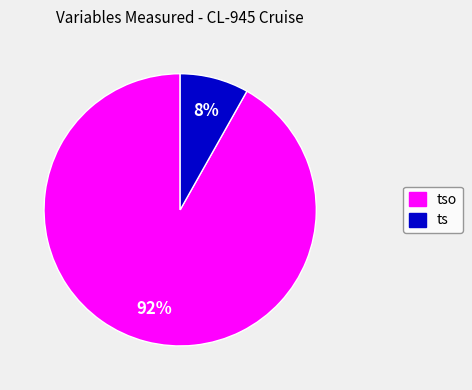

What is the smallest slice in the pie chart?

ts